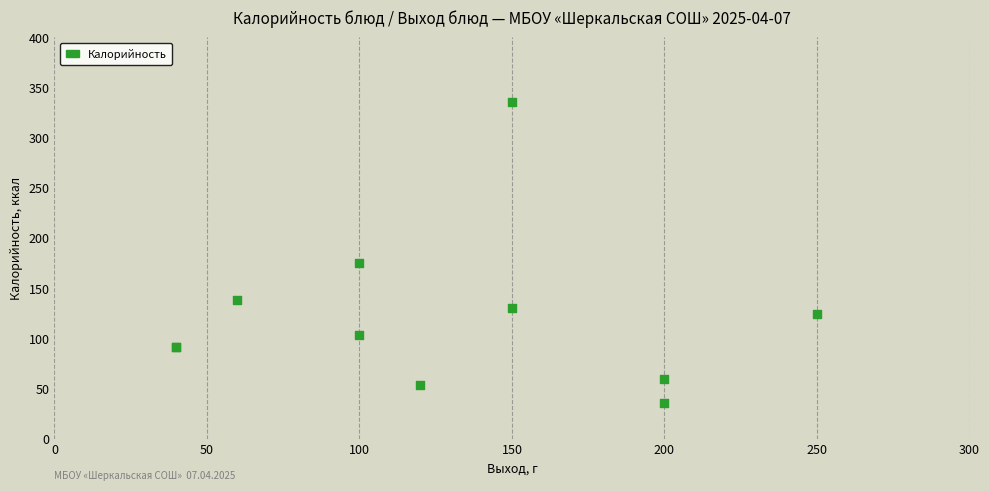

What Y value in the scatter plot is closest to 186?

175.0